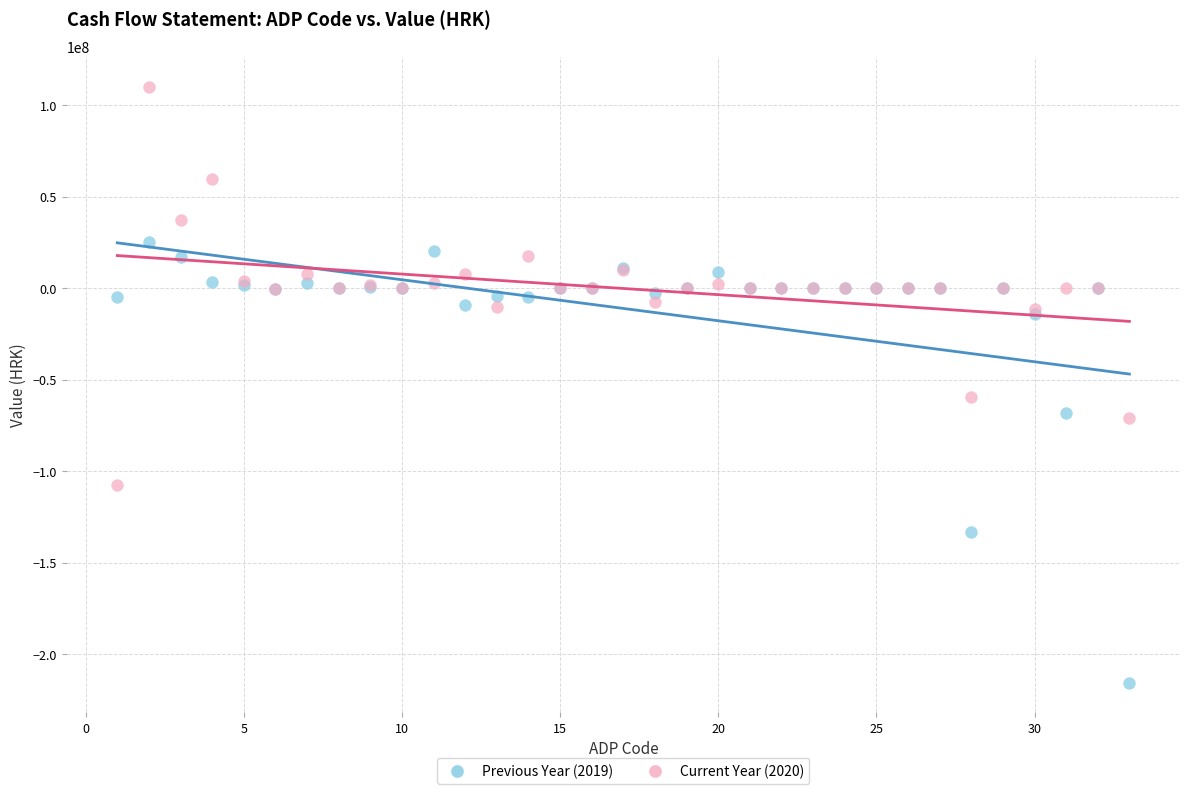

Across all series, what Y value is closest to -52749389?

-59483542